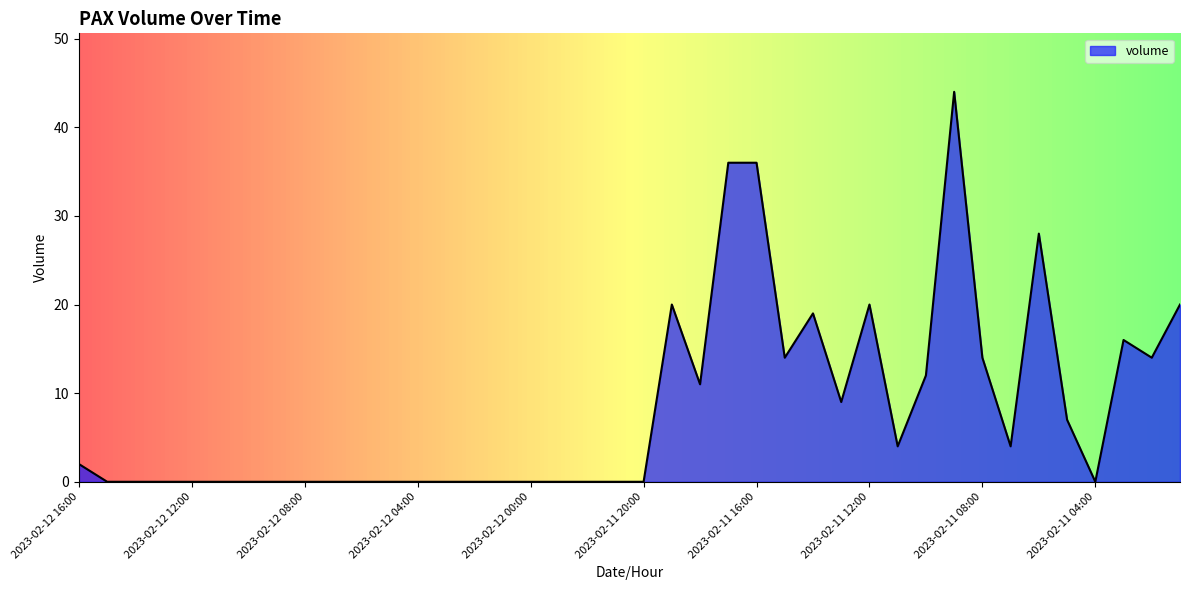

What is the difference between the maximum and minimum values?

44